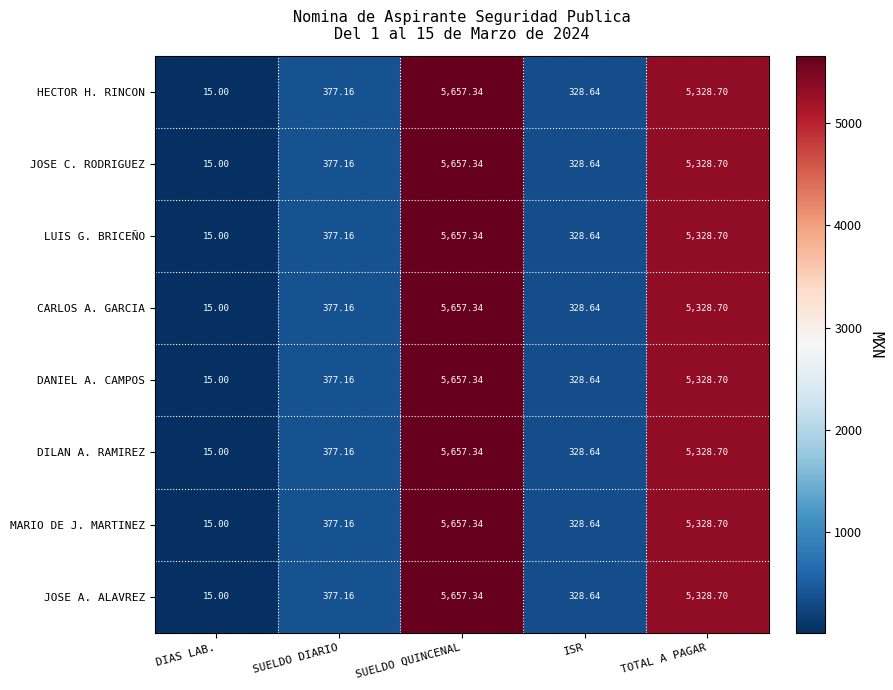

Which category has the lowest value in the CARLOS A. GARCIA series?

DIAS LAB.